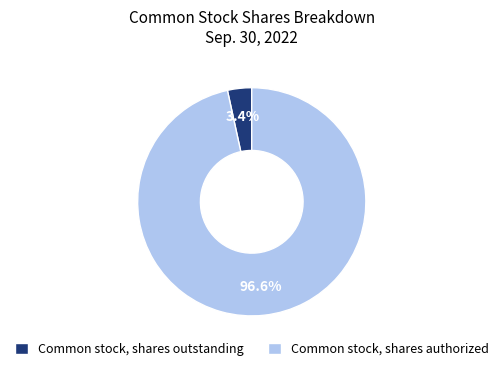

The Common stock, shares outstanding slice represents 3% of the pie. True or false?

True